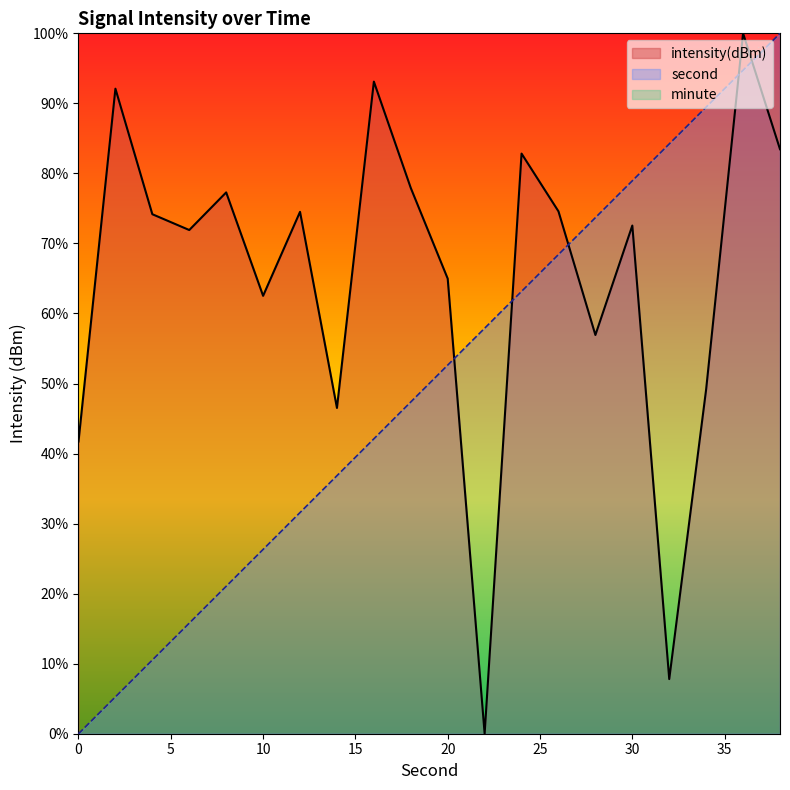

What is the sum of the intensity(dBm) values at 0 and 10?

104.2